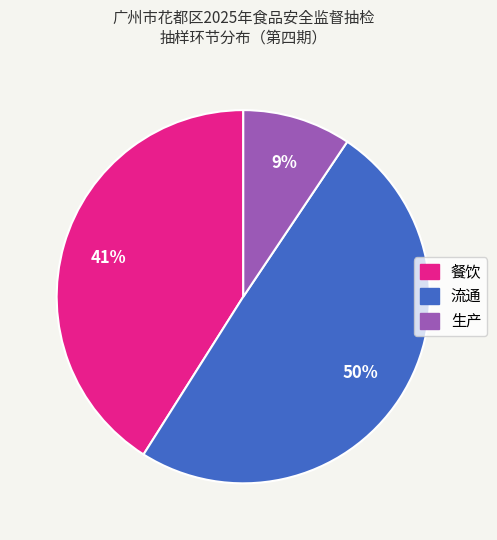

Rank the categories by value from lowest to highest.

生产, 餐饮, 流通